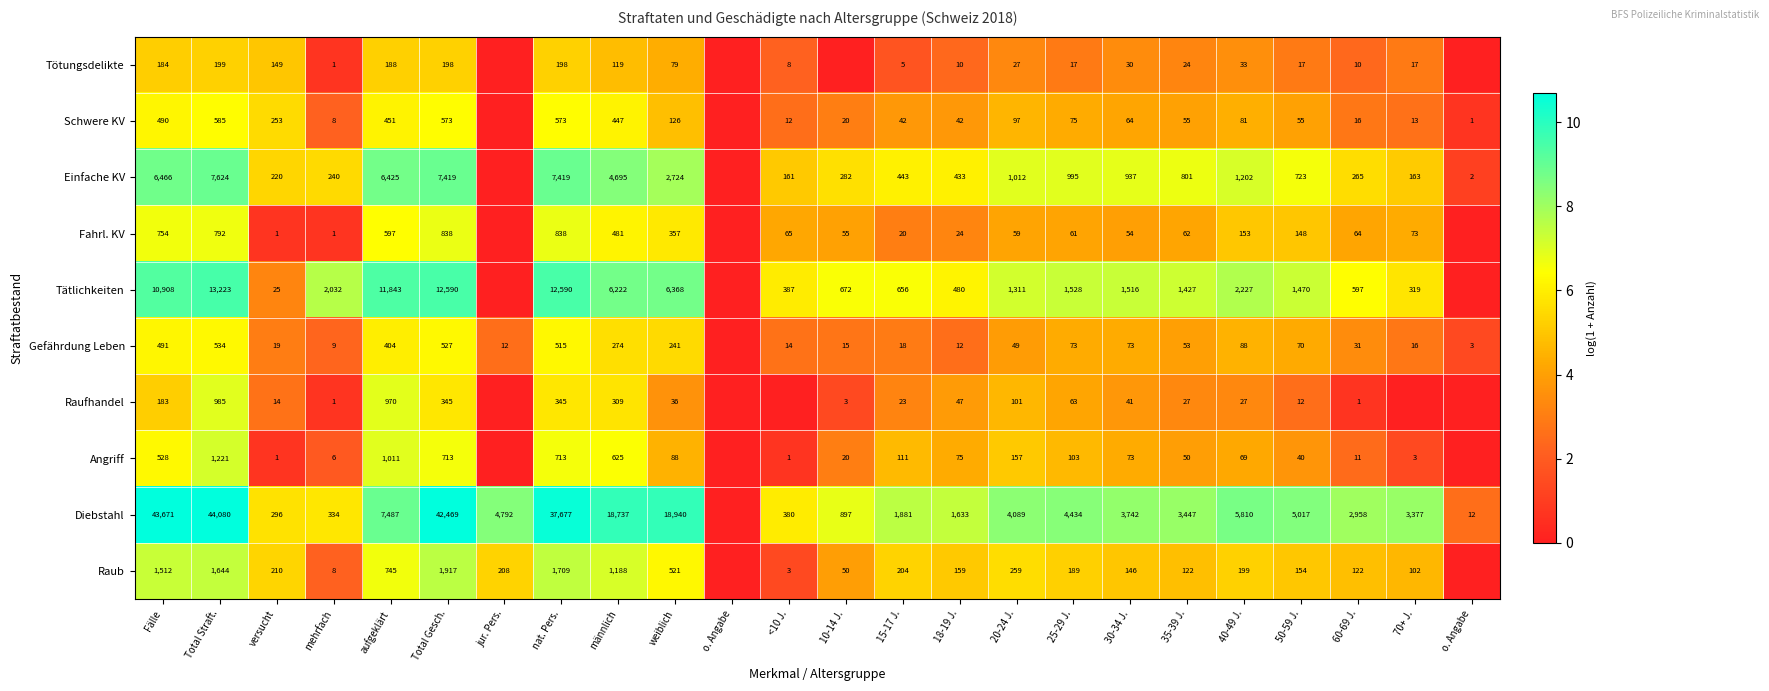

At which category is the sum across all series the highest?

Total Straft.